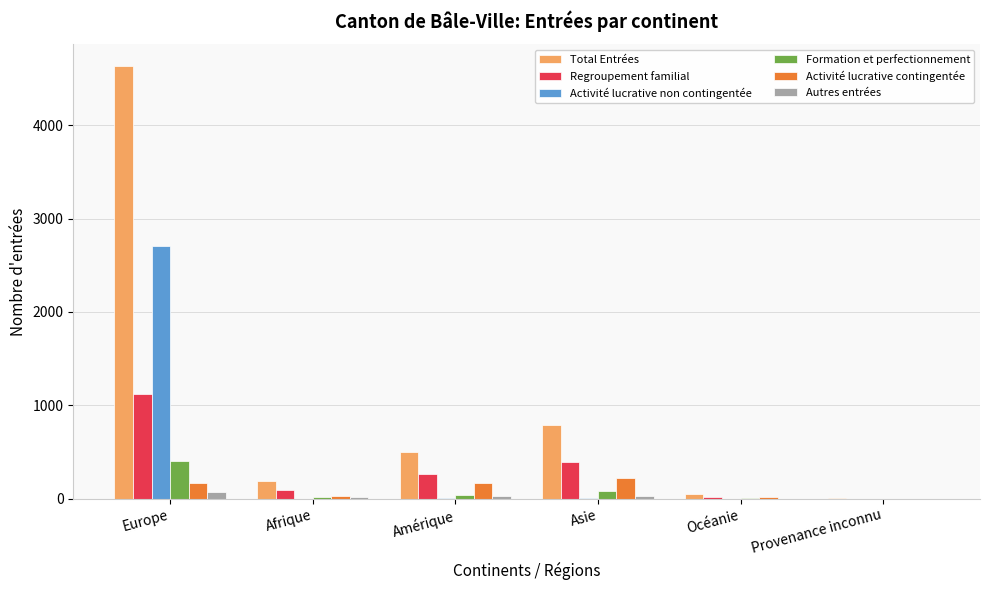

What is the maximum value shown in the chart?

4635